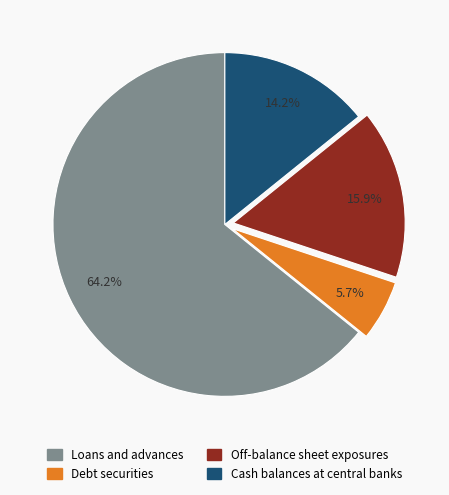

What is the smallest slice in the pie chart?

Debt securities